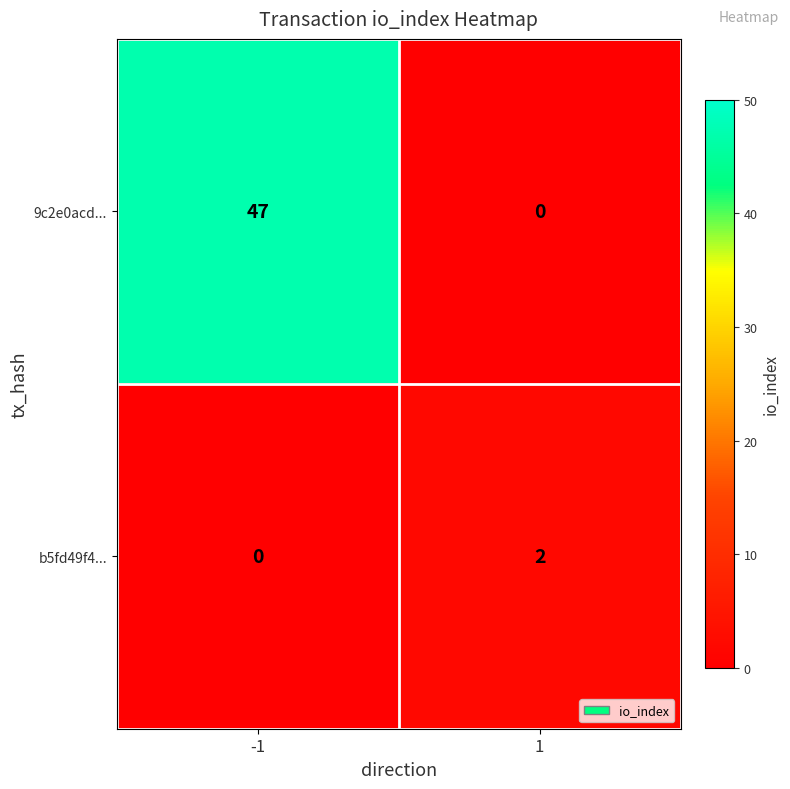

How many data points does each series have?

2